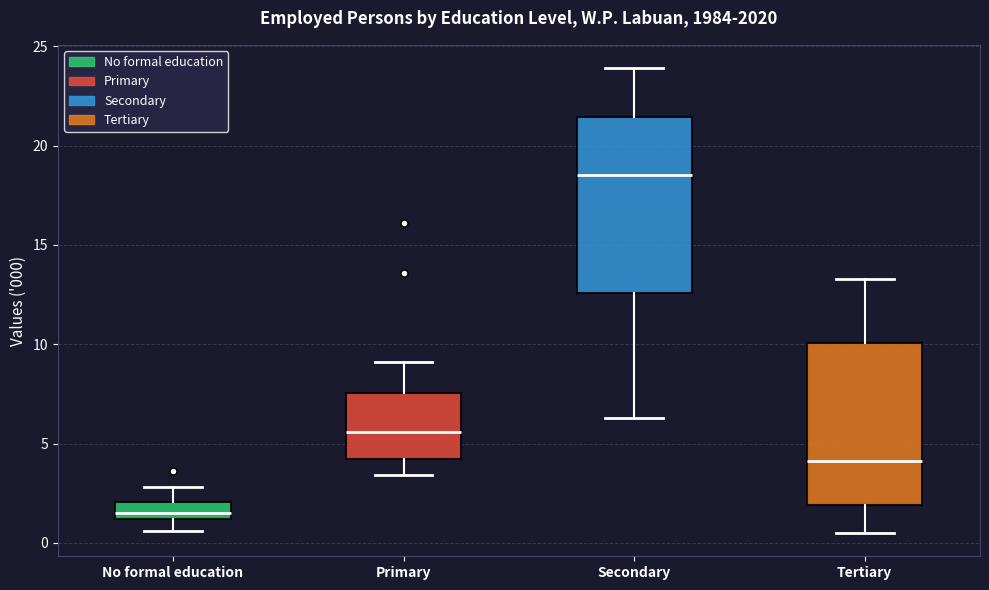

Reading left to right, read every box against the y-axis: the position of its median line, the range the box covers, and the ends of its whiskers. The values are not printed on the chart, so give them approximately, as read against the axis.

No formal education: median 1.5, box 1.0 to 2.0, whiskers 0.5 to 3.0
Primary: median 5.5, box 4.5 to 7.5, whiskers 3.5 to 9.0
Secondary: median 18.5, box 12.5 to 21.5, whiskers 6.5 to 24.0
Tertiary: median 4.0, box 2.0 to 10.0, whiskers 0.5 to 13.5